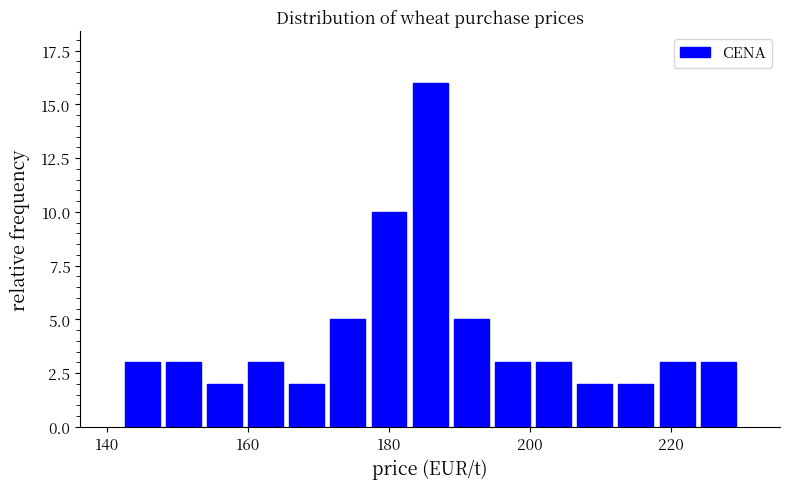

Around what value on the x-axis is the tallest bar? Give the approximate position of its centre, as read against the axis.

186